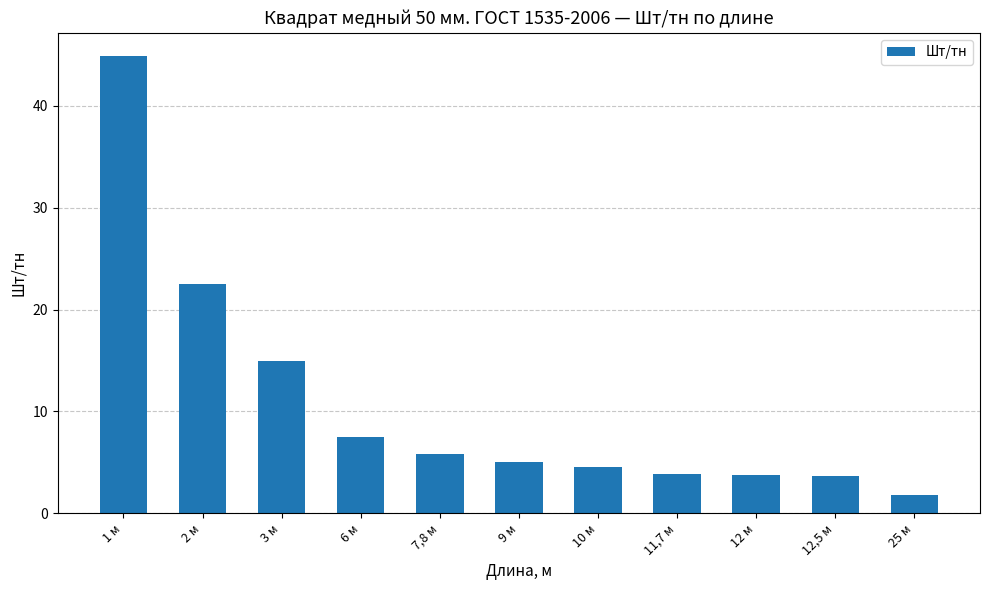

The value at 25 м is 1.8. True or false?

True